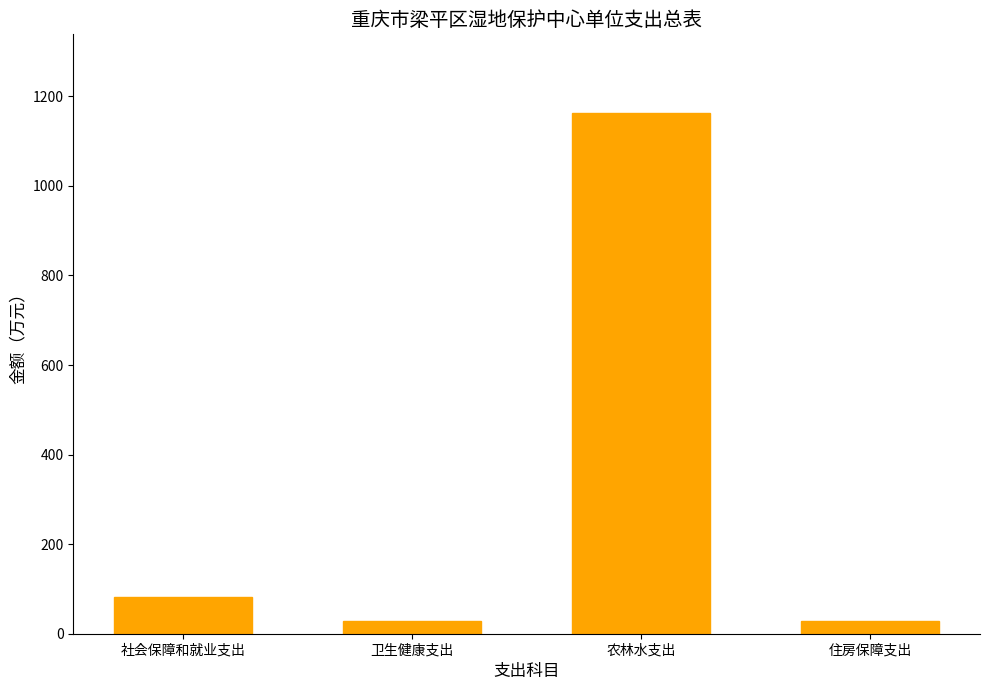

What is the label of the 4th bar from the right?

社会保障和就业支出